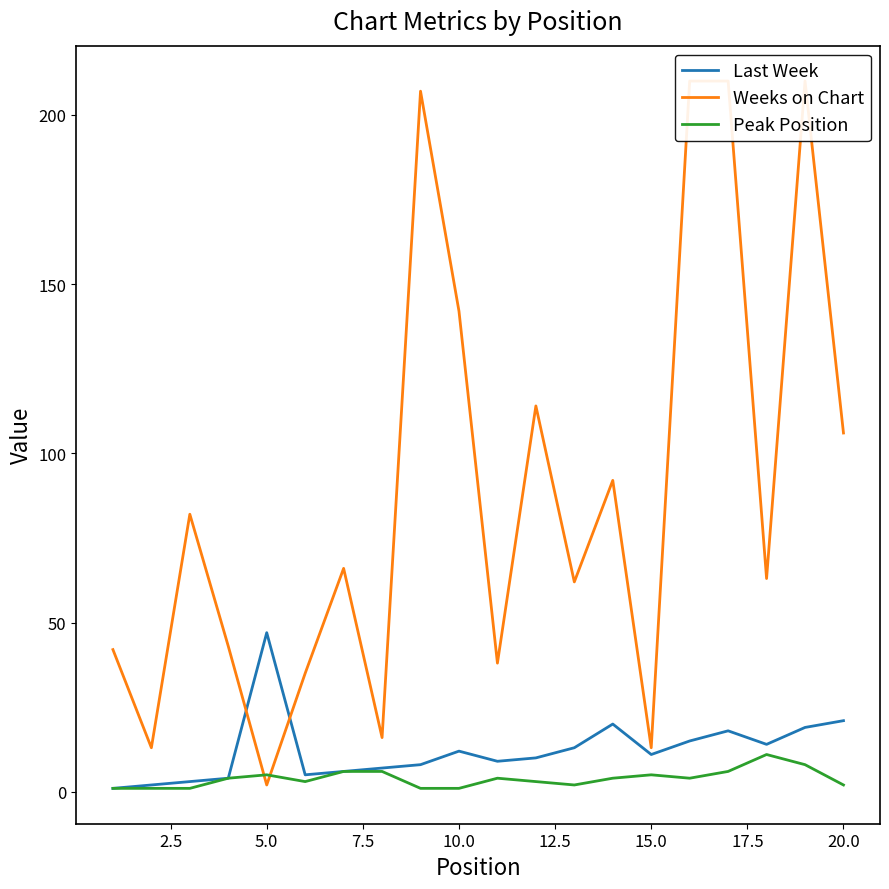

Is this an area chart (filled region under the line)?

No